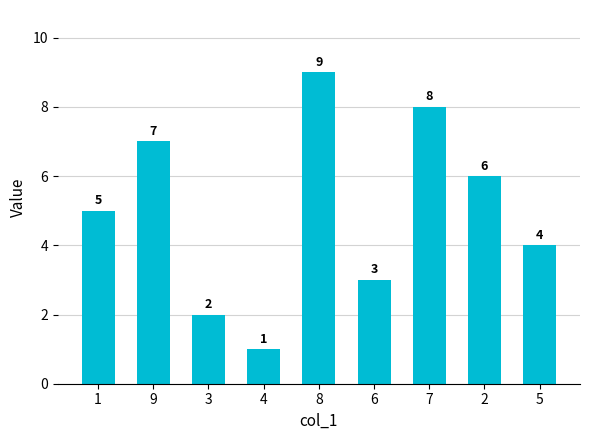

True or false: the data shows 8 at 7.

True